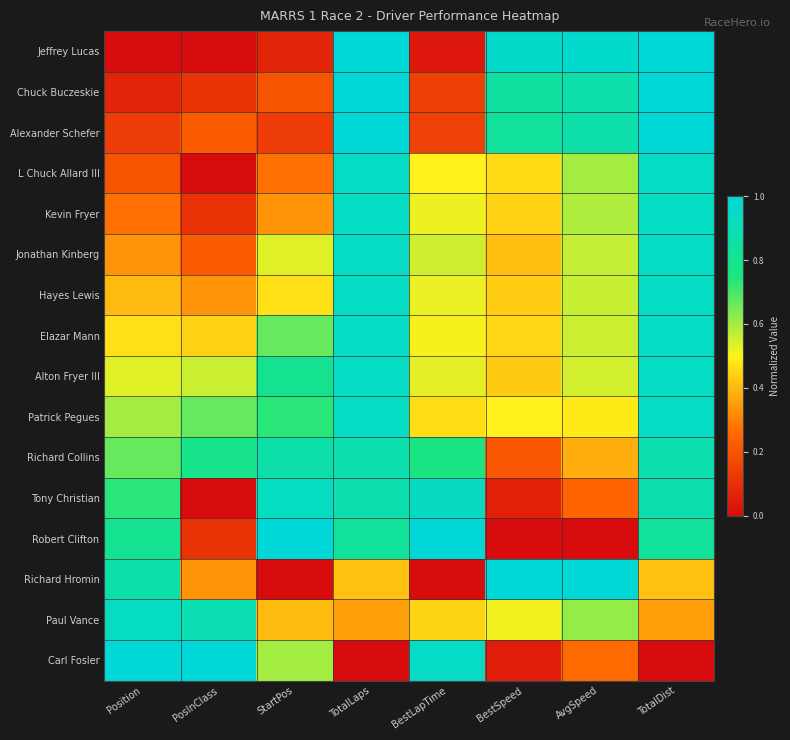

At how many categories does at least one series exceed 0?

8